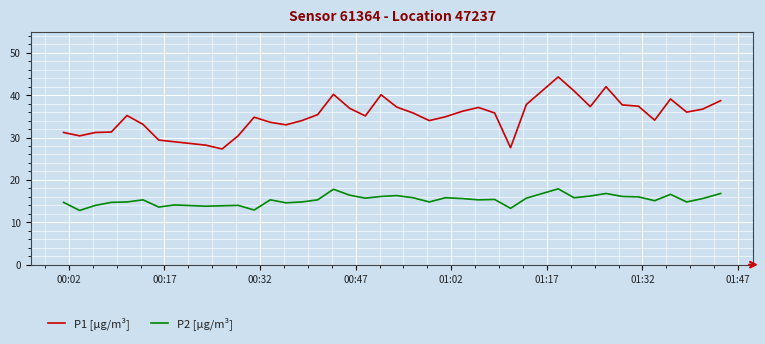

Which series has the largest total across all categories?

P1 [µg/m³]